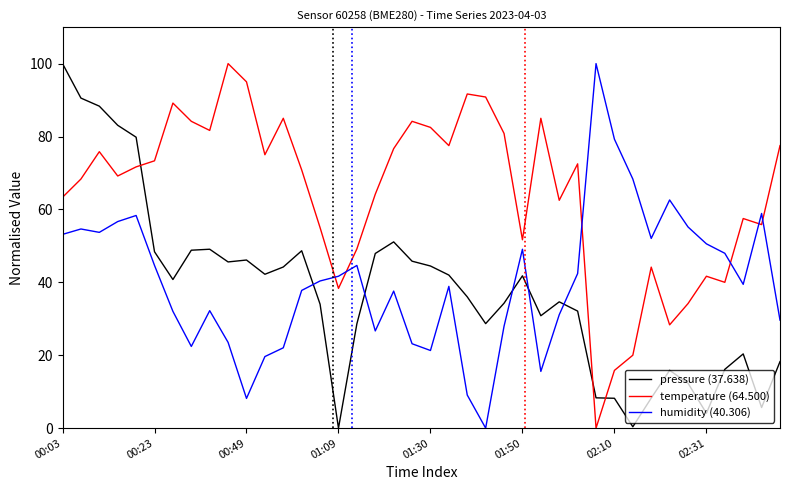

What is the difference between the maximum and minimum values in the humidity (40.306) series?

100.0